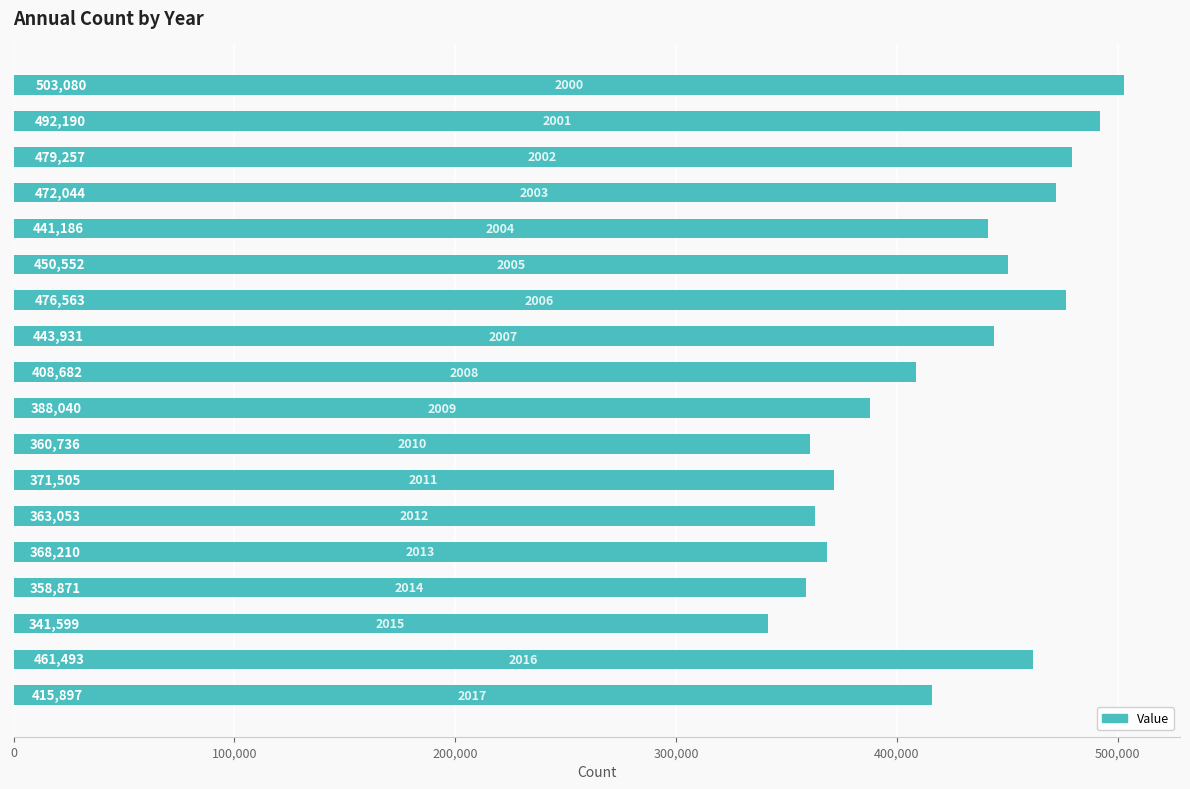

What is the maximum value shown in the chart?

503080